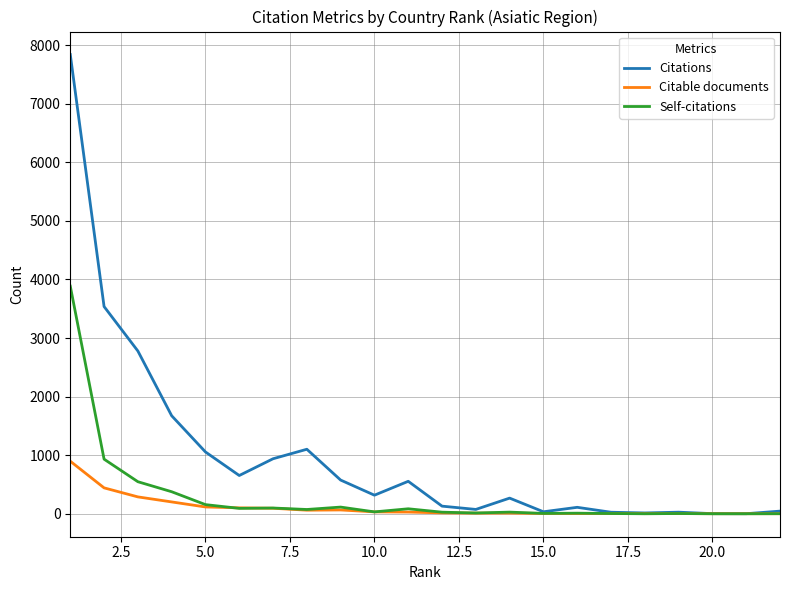

Which series has the widest spread of values?

Citations